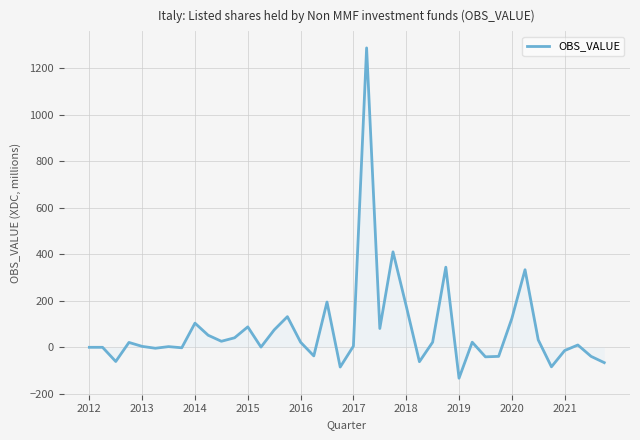

What is the smallest value displayed?

-134